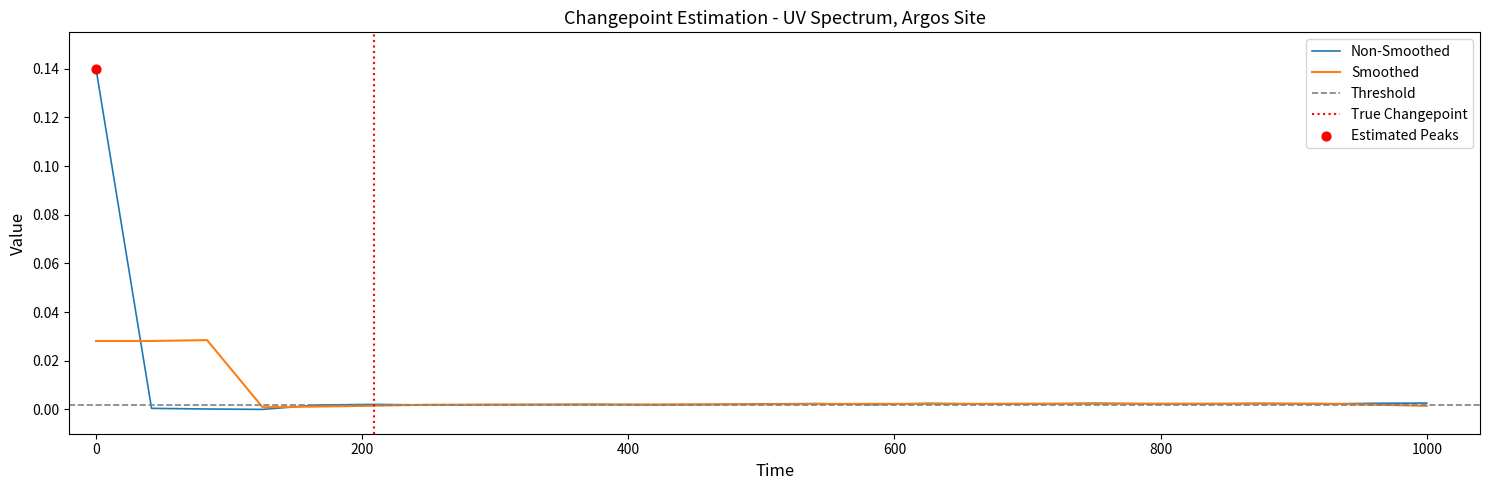

Which has a higher value, 184.8600909338 or 183.2863821962?

184.8600909338